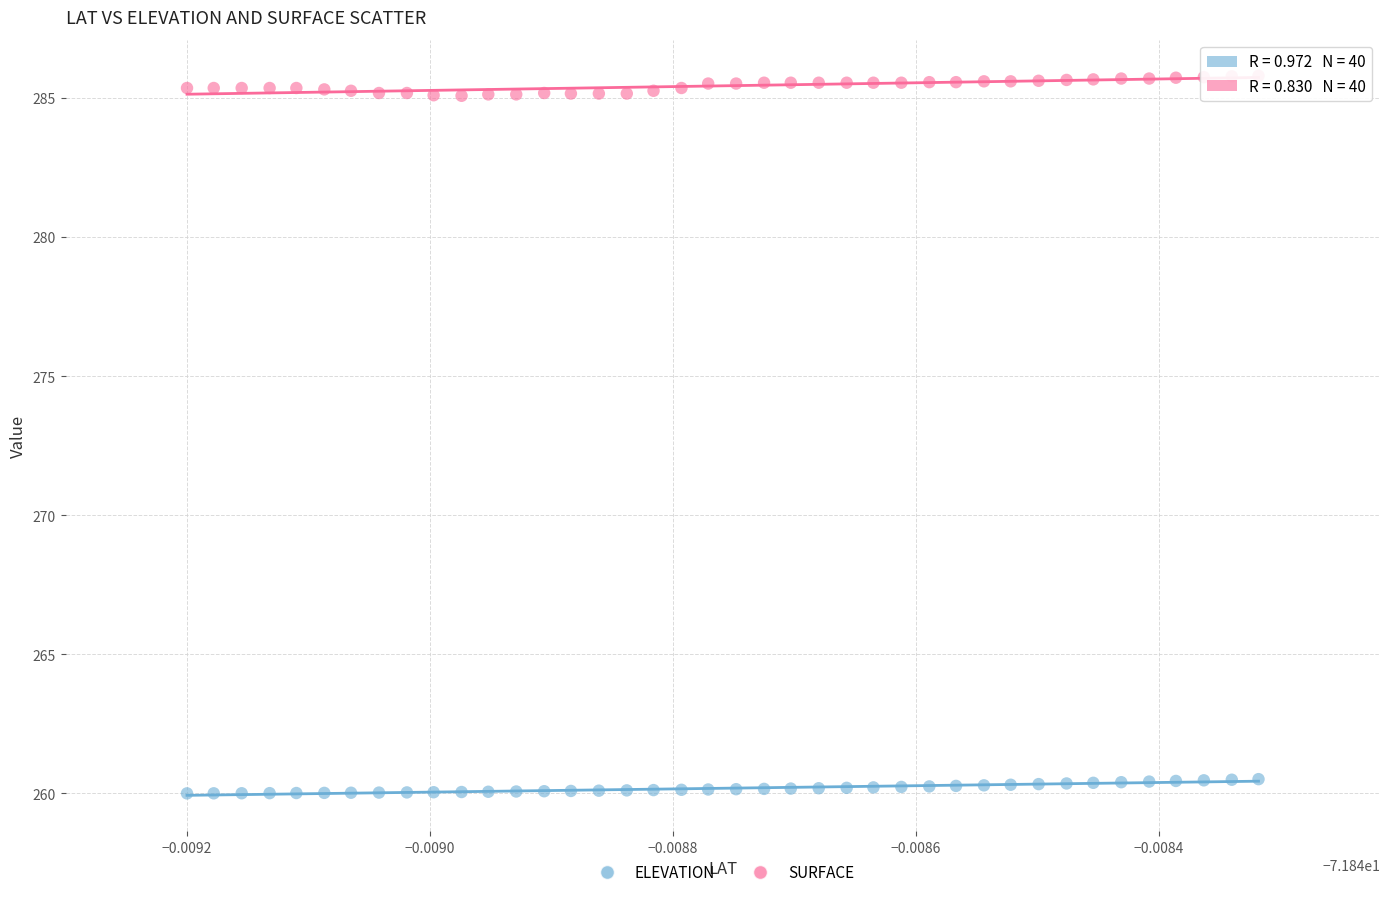

Across all data points, what is the range of Y values (max minus min)?

25.8